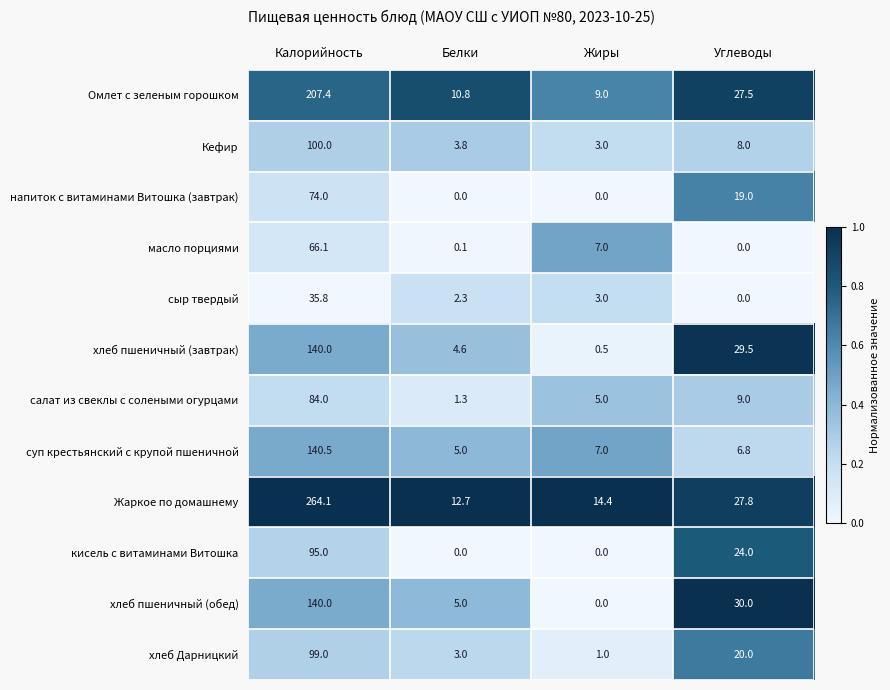

At which category is the sum across all series the highest?

Калорийность